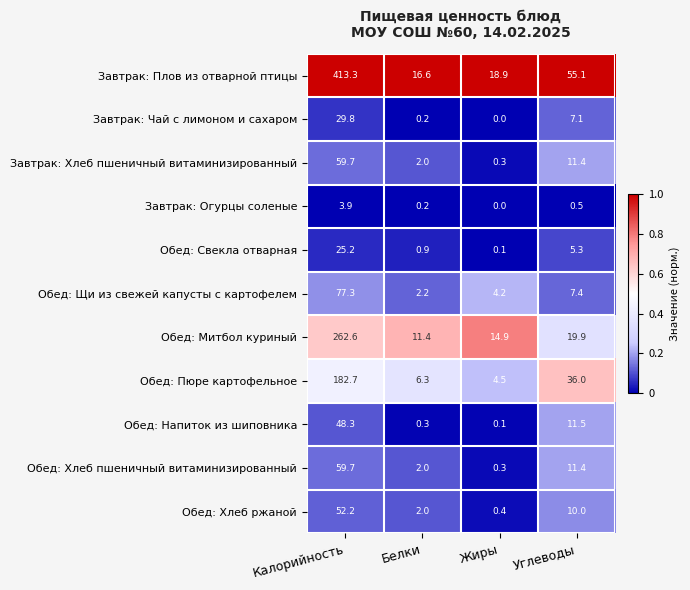

At which category is the sum across all series the highest?

Калорийность